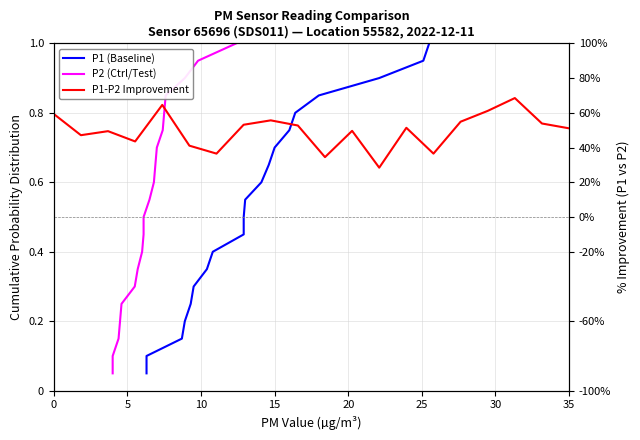

True or false: P1 (Baseline) has a value of 0.5 at 25.

False